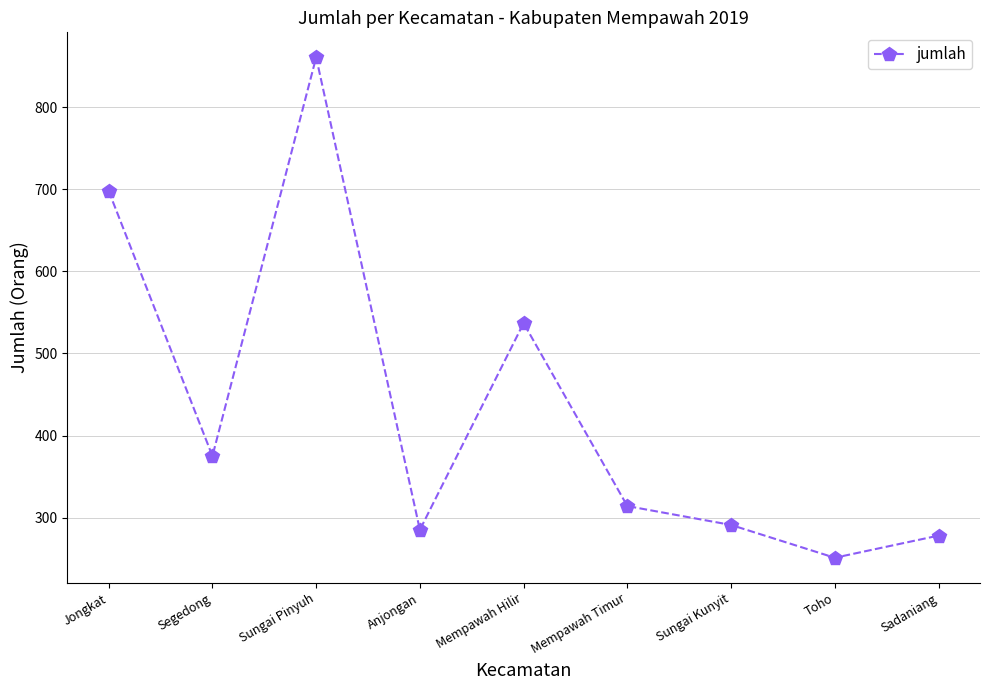

What is the ratio of the value at Toho to the value at Jongkat?

0.4